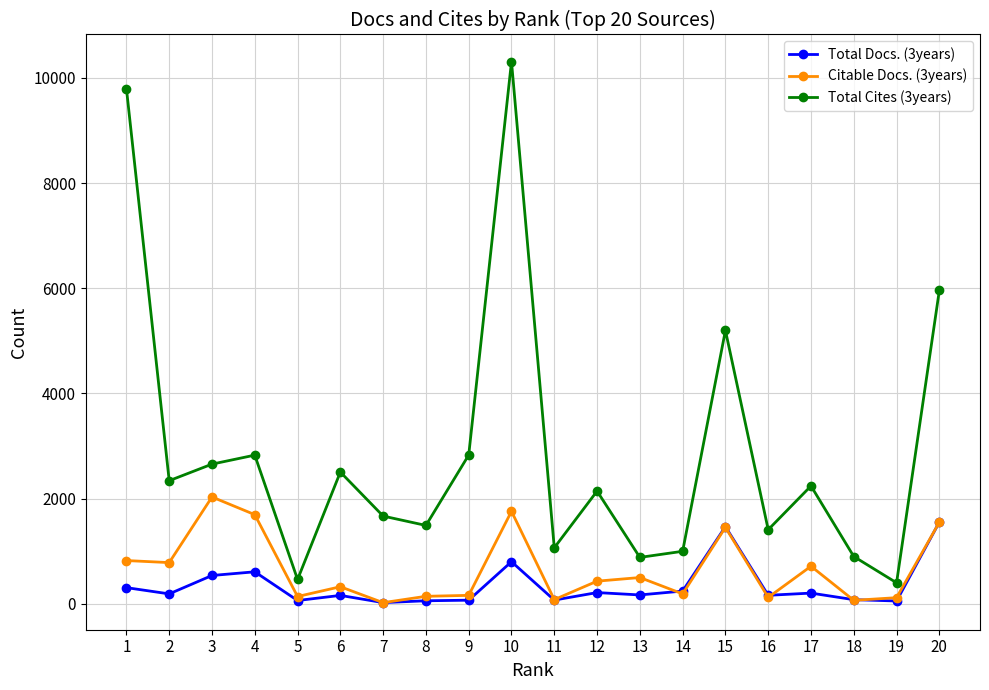

The Total Cites (3years) series shows 2655 at 3. True or false?

True